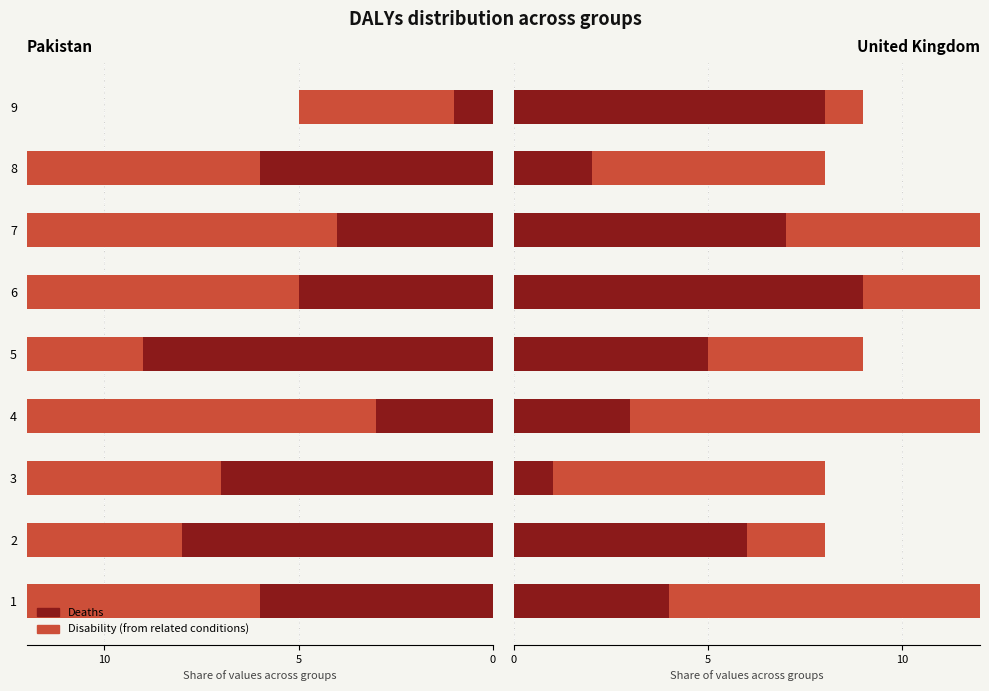

What is the greatest value displayed?

9